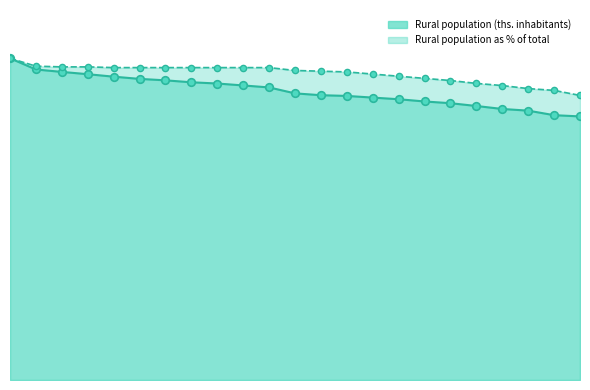

Which series has the widest spread of Y values?

Rural population (ths. inhabitants)